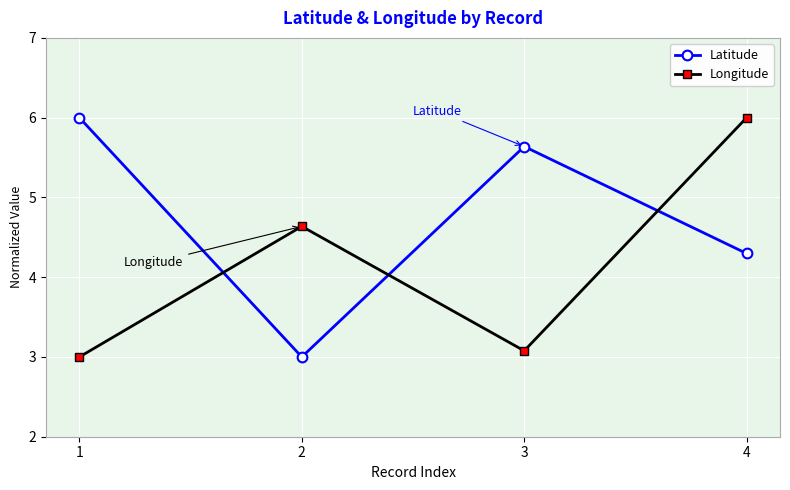

Rank the categories by Longitude value from lowest to highest.

1, 3, 2, 4